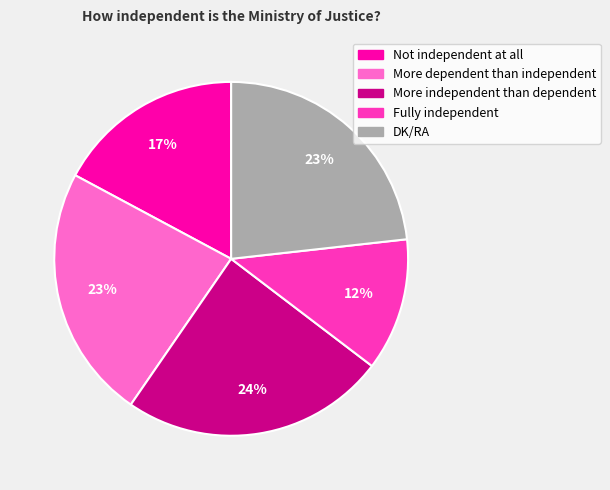

Is there a majority slice in this chart?

No